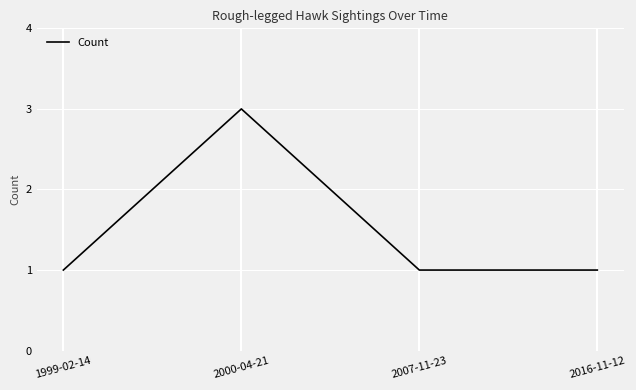

Reading left to right, list all the values displayed in this chart.

1999-02-14=1	2000-04-21=3	2007-11-23=1	2016-11-12=1